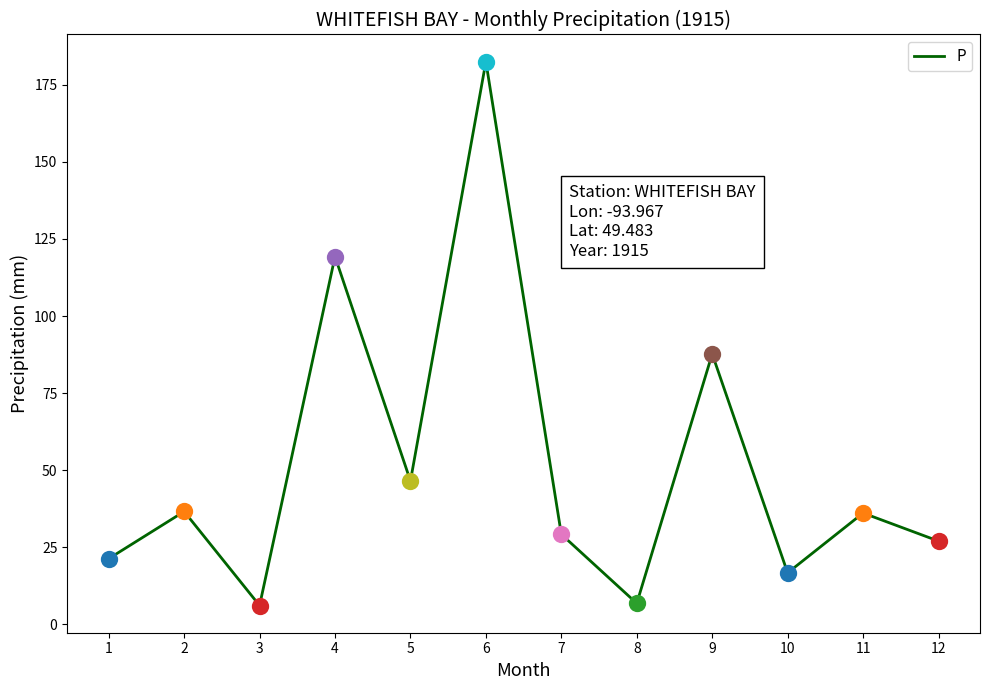

Between 8 and 5, which is larger?

5